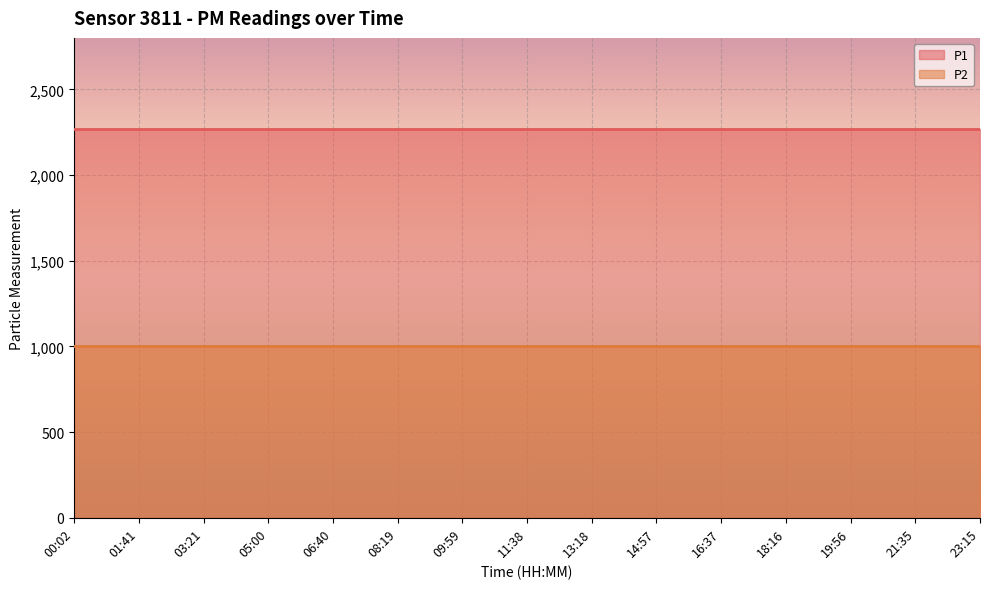

How many lines are shown in the chart?

2